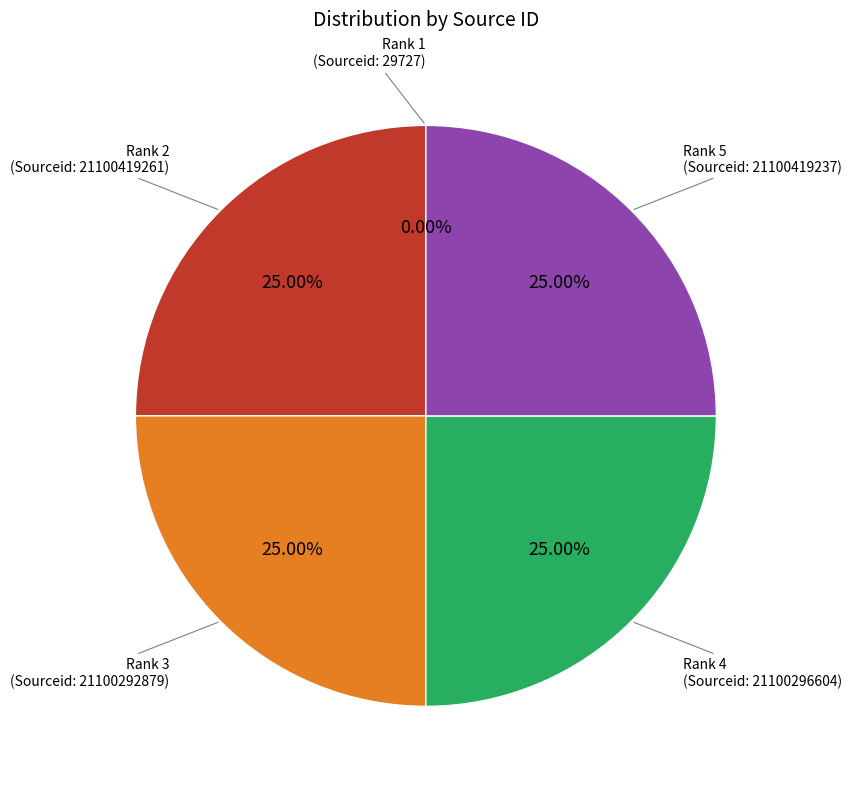

Is there a majority slice in this chart?

No